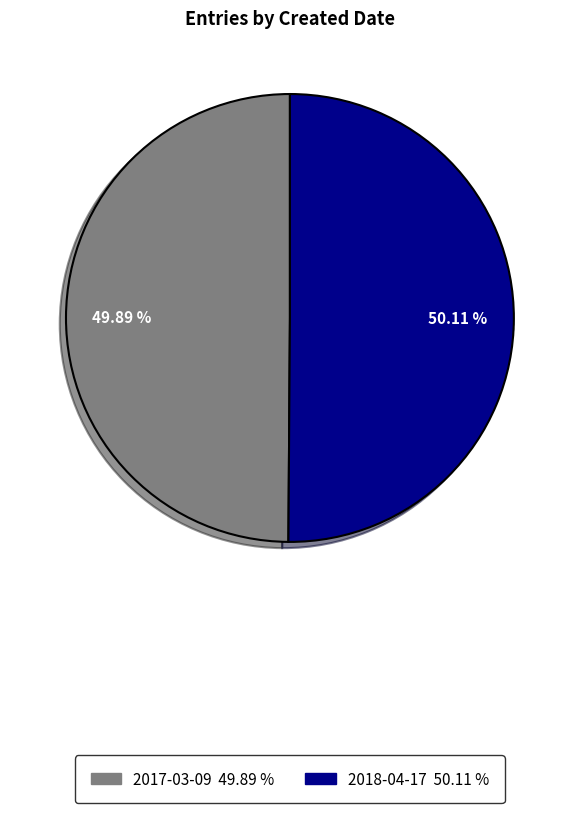

How many segments does this pie chart have?

2